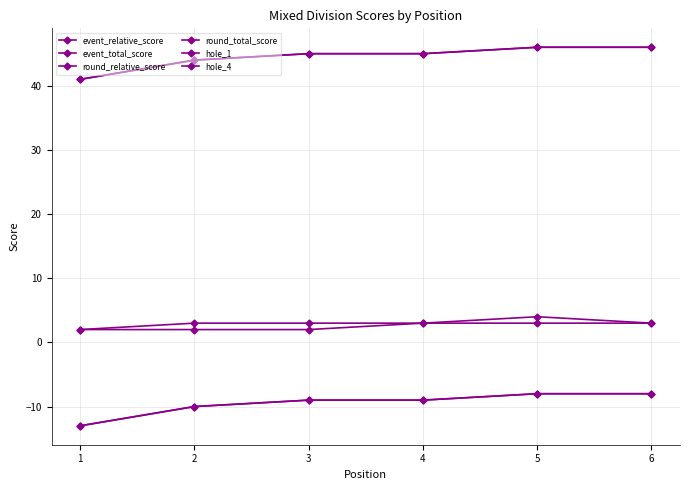

Which label corresponds to the smallest value in the chart?

1